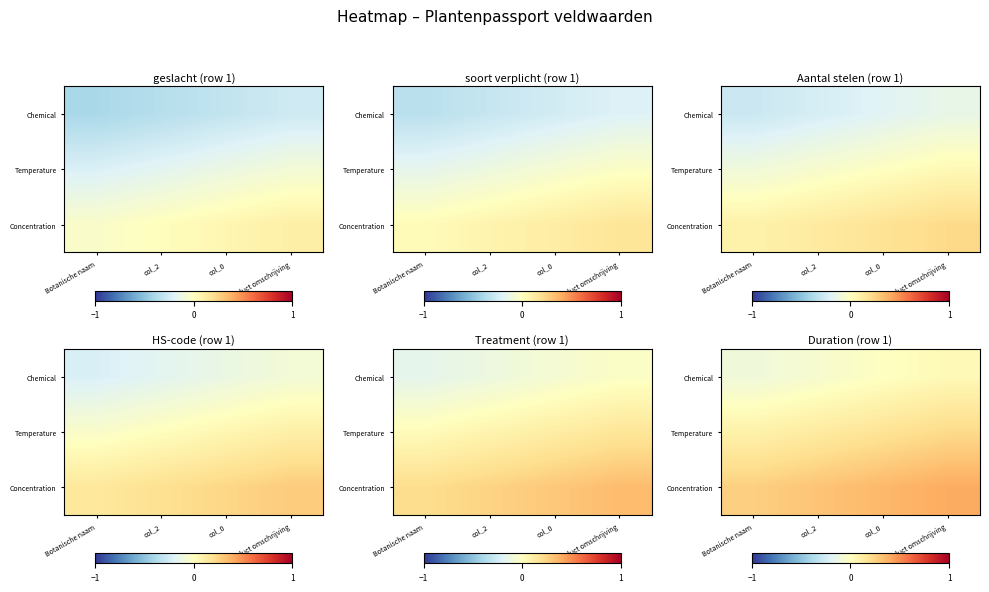

Rank the series by their average value, from highest to lowest.

Concentration, Temperature, Chemical